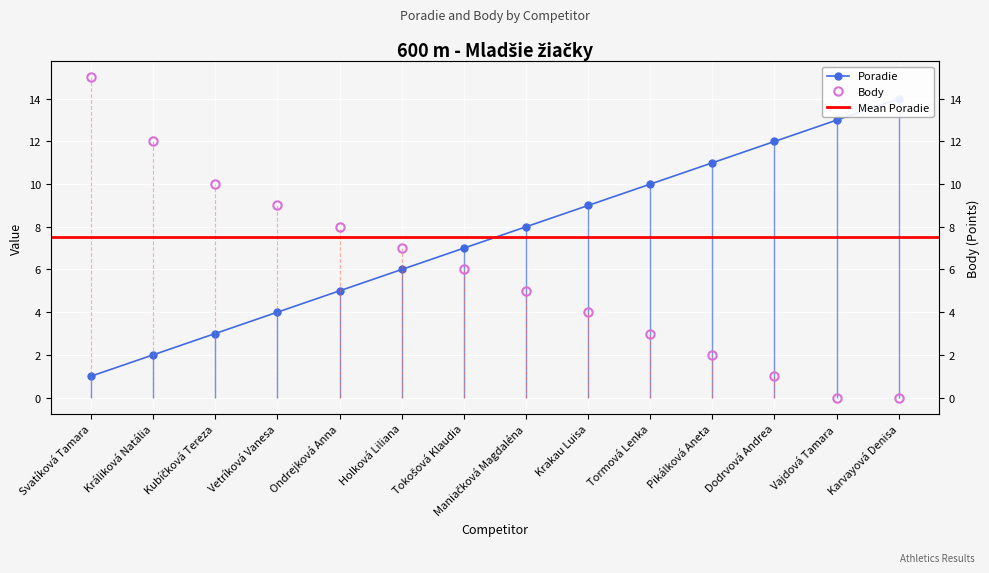

What is the difference between the Poradie values at Tokošová Klaudia and Tormová Lenka?

3